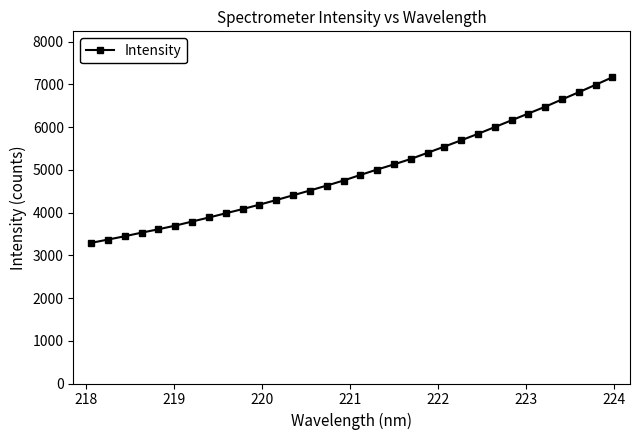

What is the smallest value displayed?

3289.8